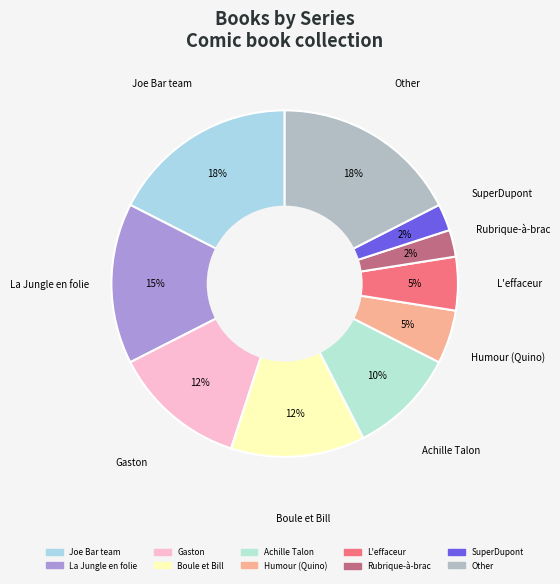

How many segments does this pie chart have?

10